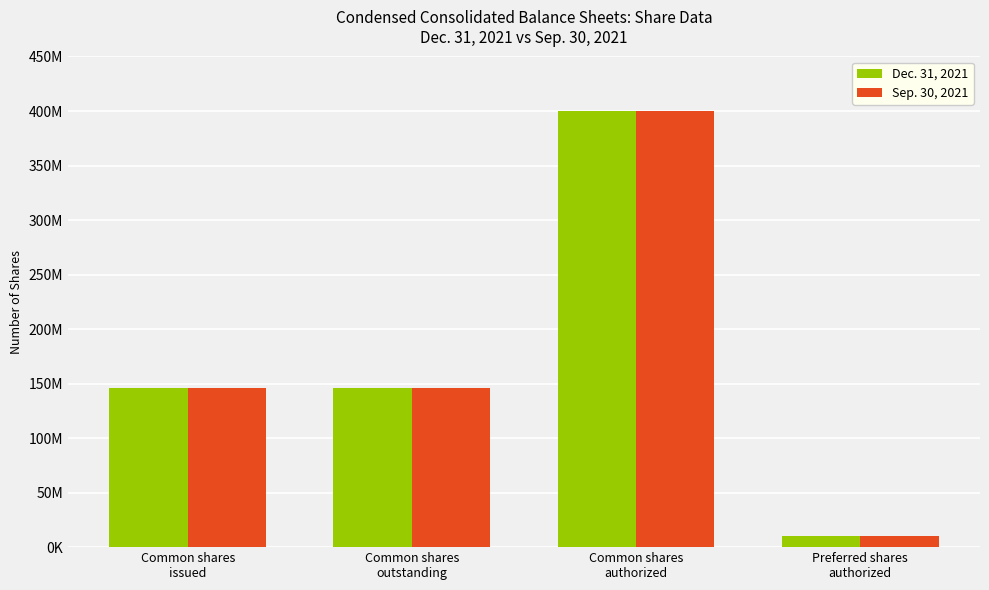

Does the chart contain stacked bars?

No